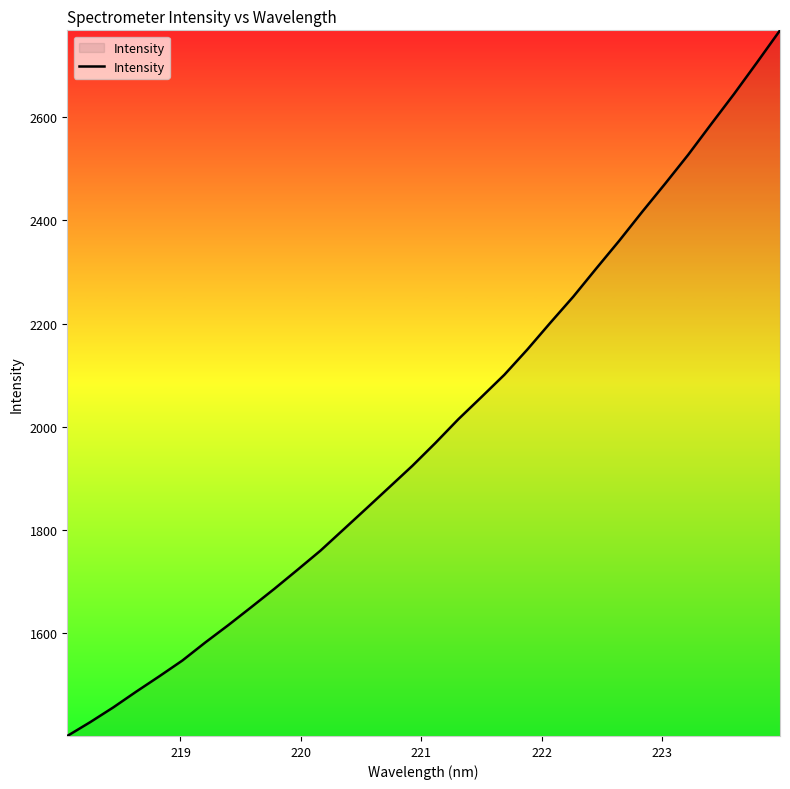

What is the difference between the maximum and minimum values?

1368.7